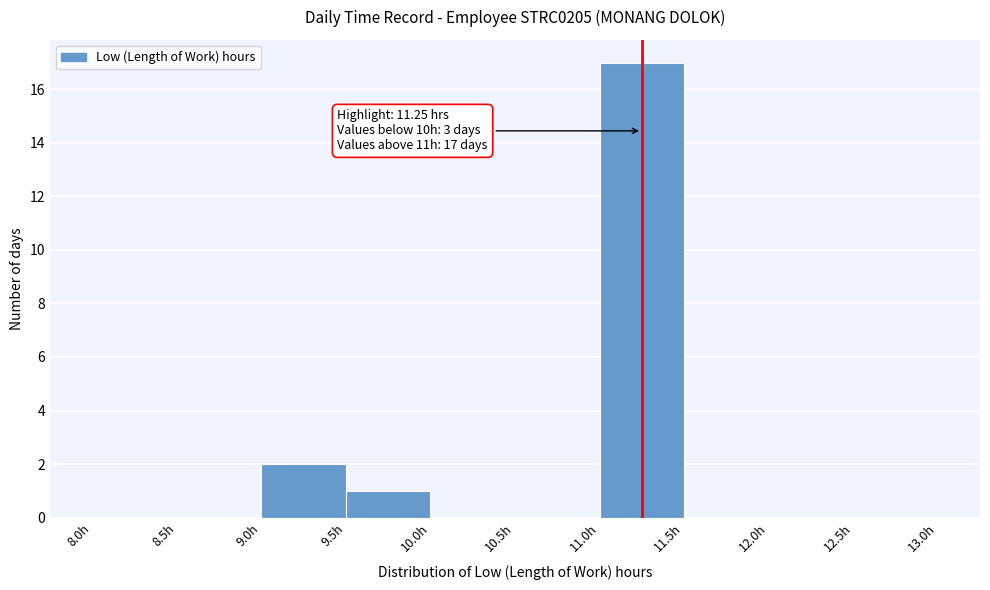

Which range on the x-axis has the tallest bar?

11.0 to 11.5